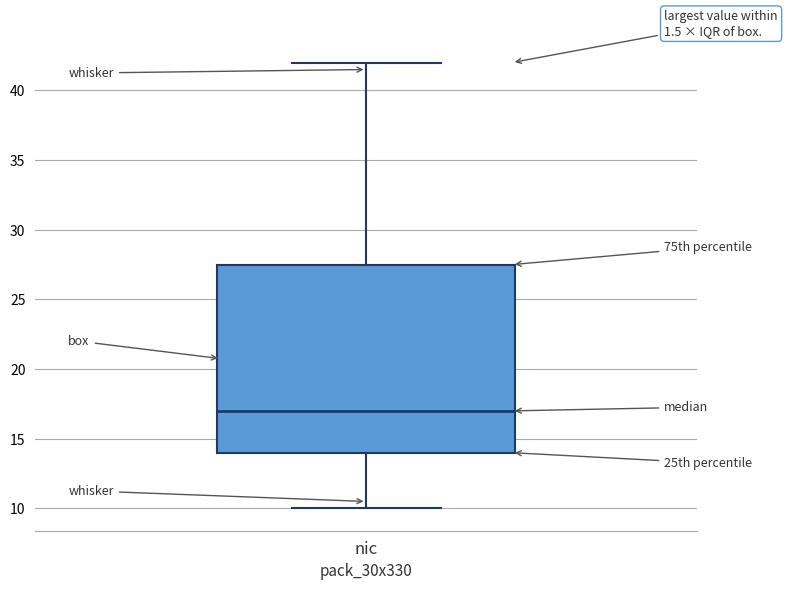

Transcribe this box plot: give where the median line is, the range the box spans, and where the two whiskers end, as read against the y-axis. The values are not printed on the chart, so give them approximately, as read against the axis.

median 17.0, box 14.0 to 27.5, whiskers 10.0 to 42.0